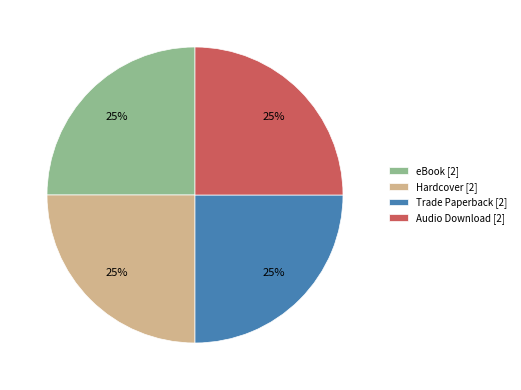

Is there a majority slice in this chart?

No